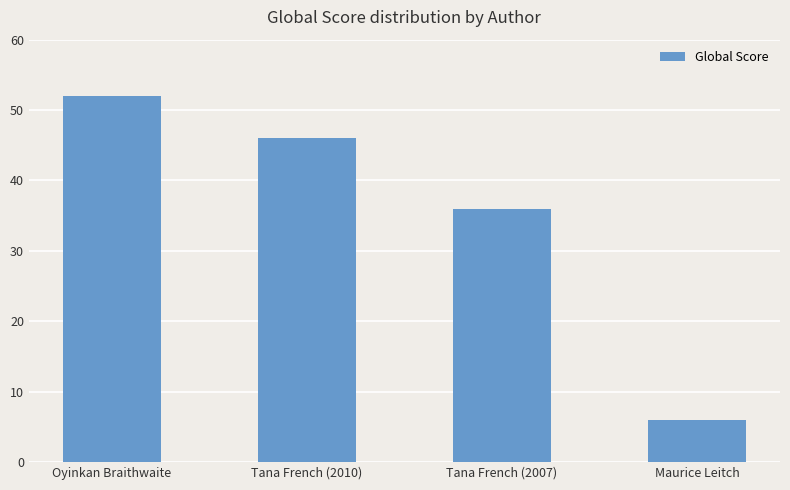

What is the greatest value displayed?

52